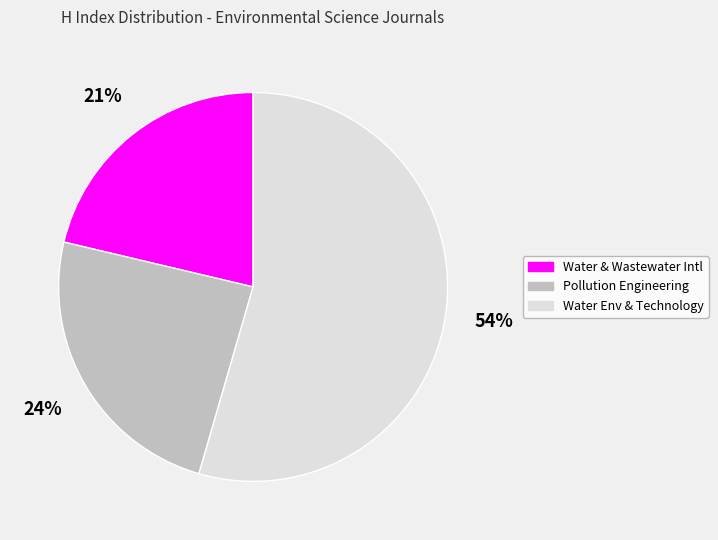

Is there a majority slice in this chart?

Yes